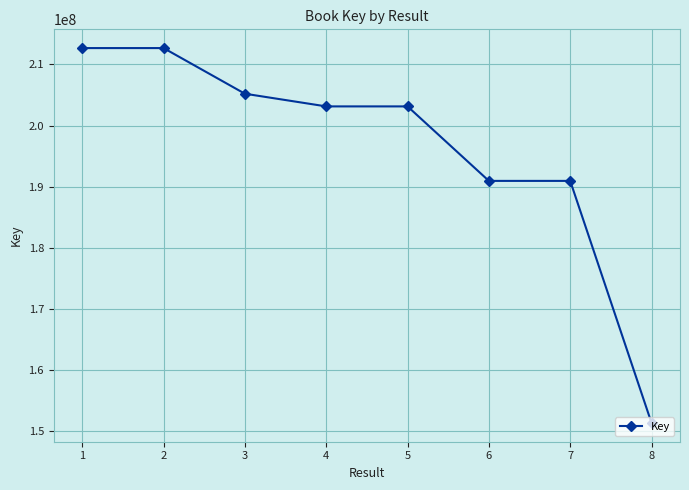

True or false: the data has more than 2 interior local peaks.

False